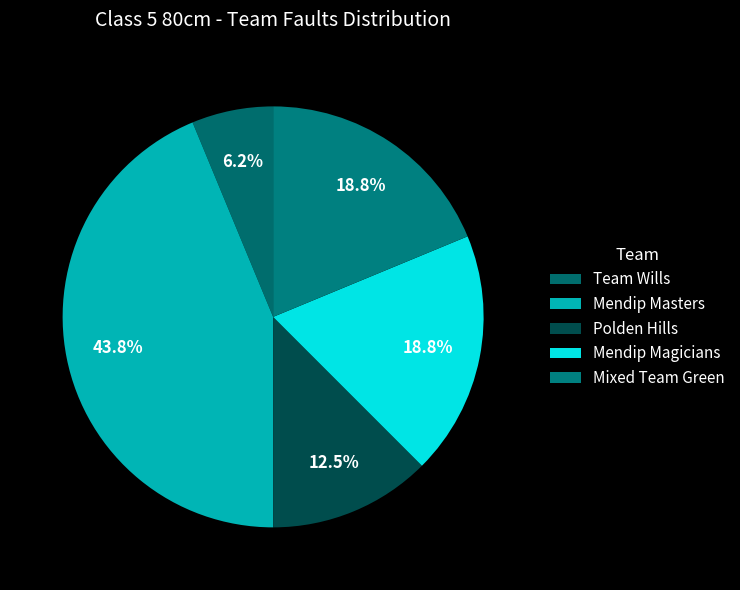

What is the largest slice in the pie chart?

Mendip Masters